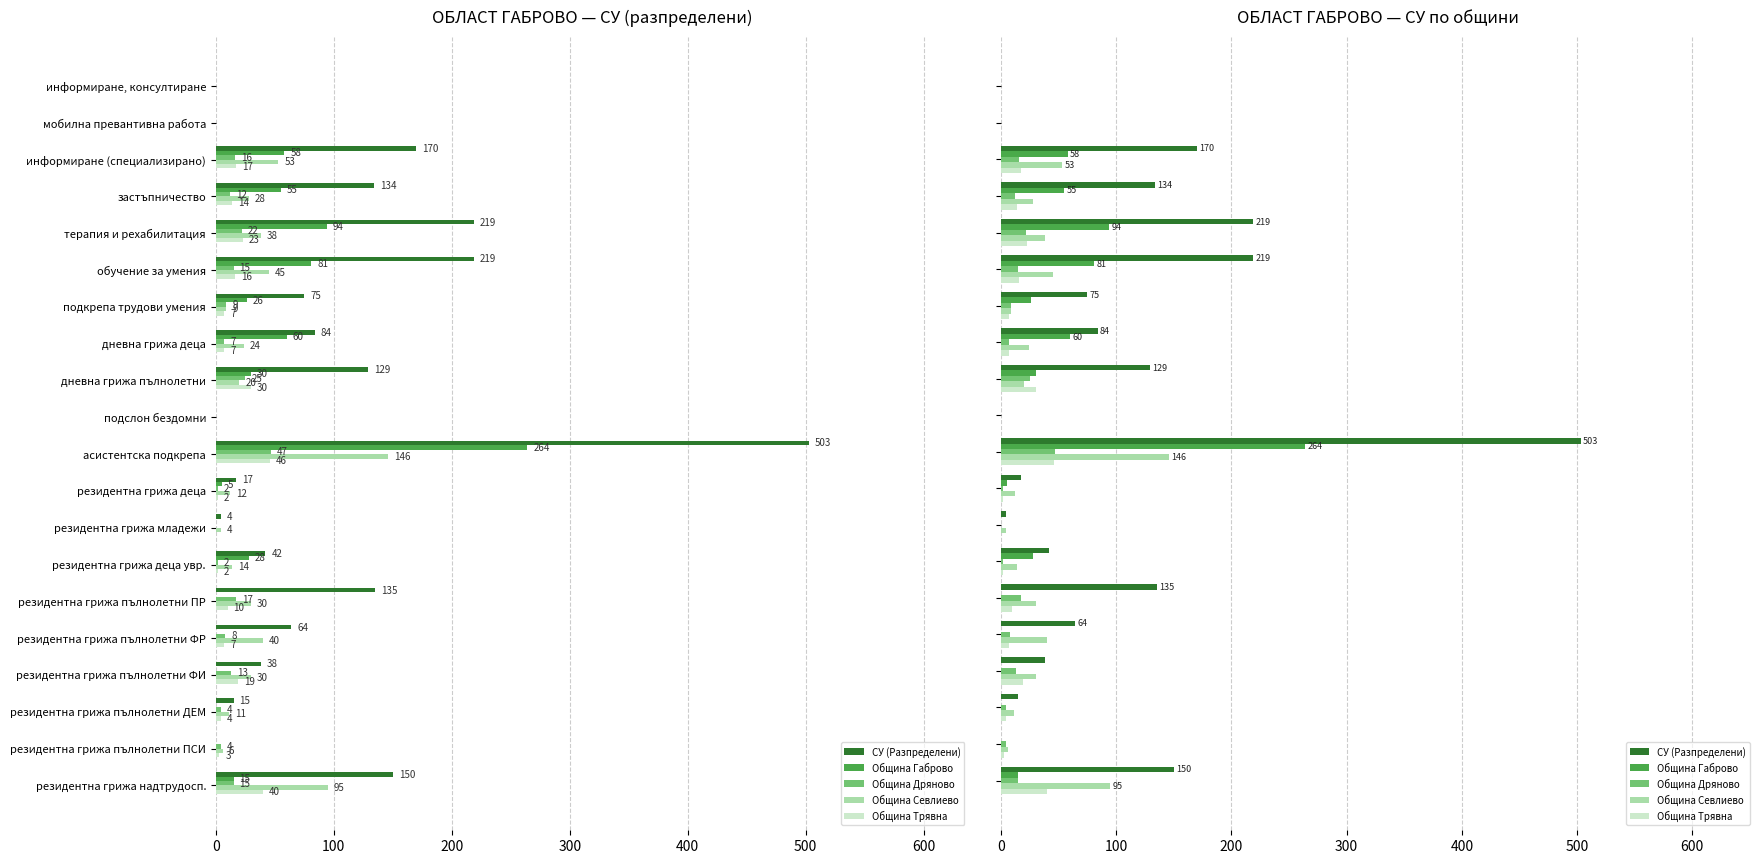

True or false: Община Габрово has a value of 26 at 500.

False